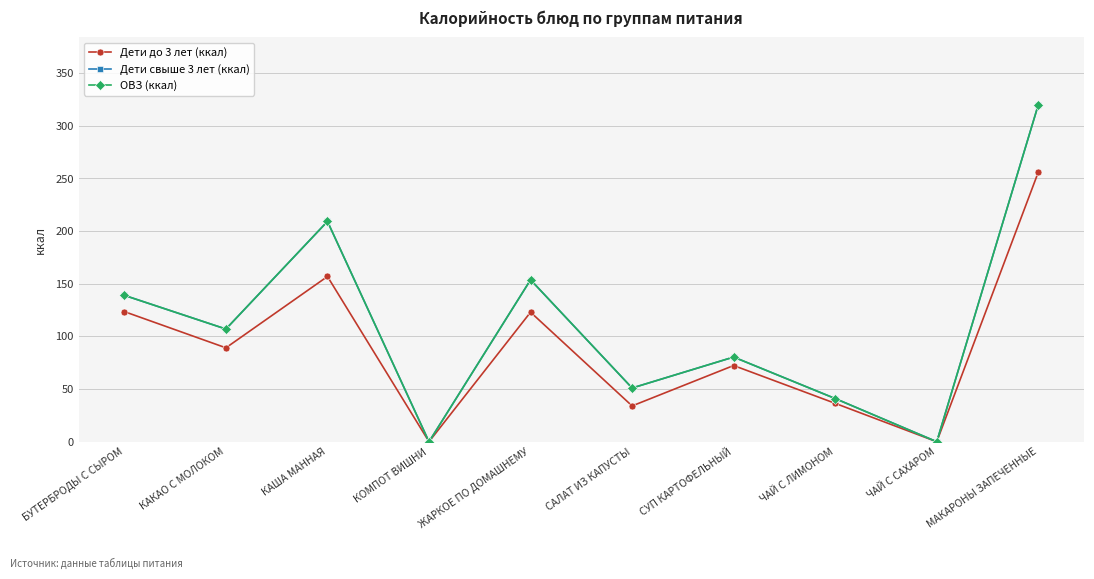

True or false: ОВЗ (ккал) and Дети до 3 лет (ккал) intersect in this chart.

False